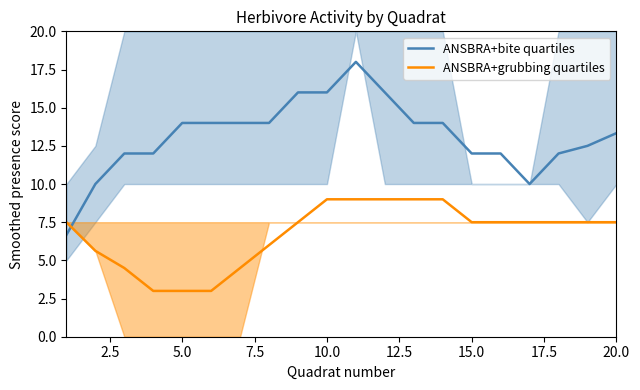

After their last crossing, which series has the higher values: ANSBRA+grubbing quartiles or ANSBRA+bite quartiles?

ANSBRA+bite quartiles